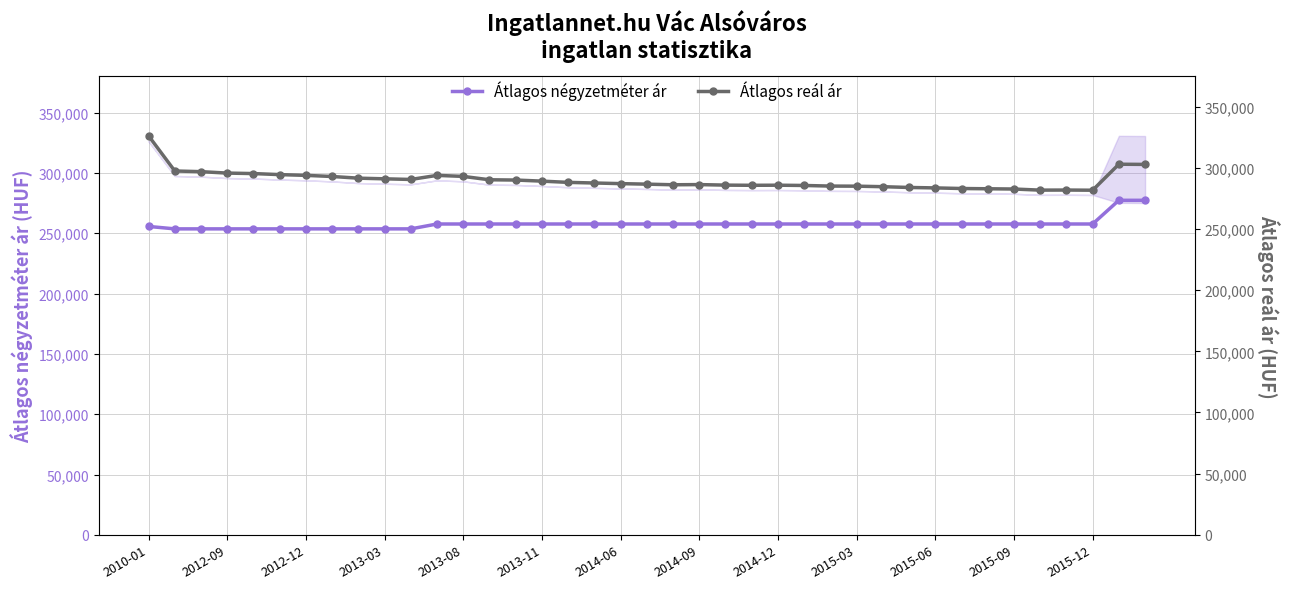

Which series has the largest range (max minus min)?

Átlagos reál ár